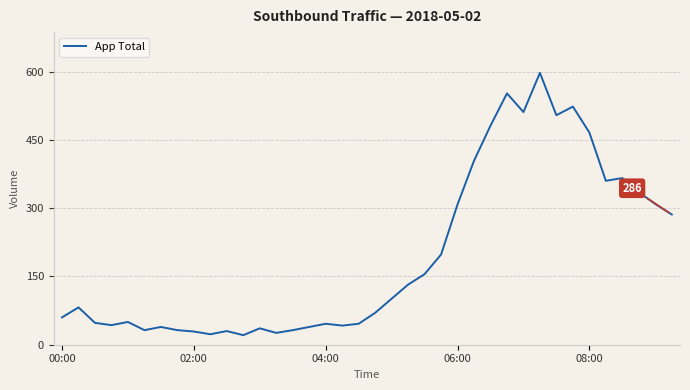

What is the minimum value shown in the chart?

21